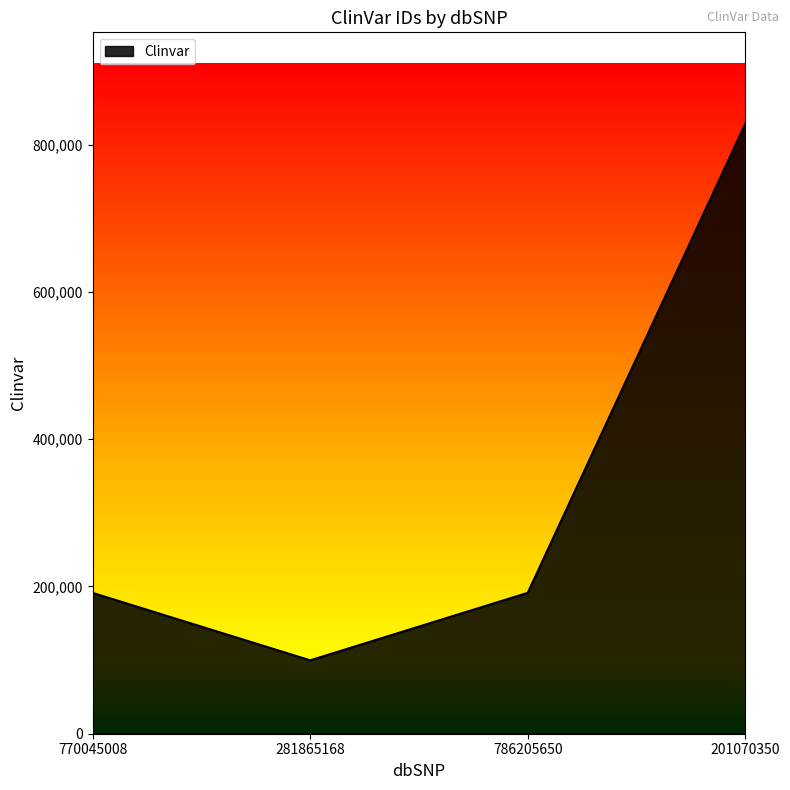

What is the change in value from 770045008 to 281865168?

-91542